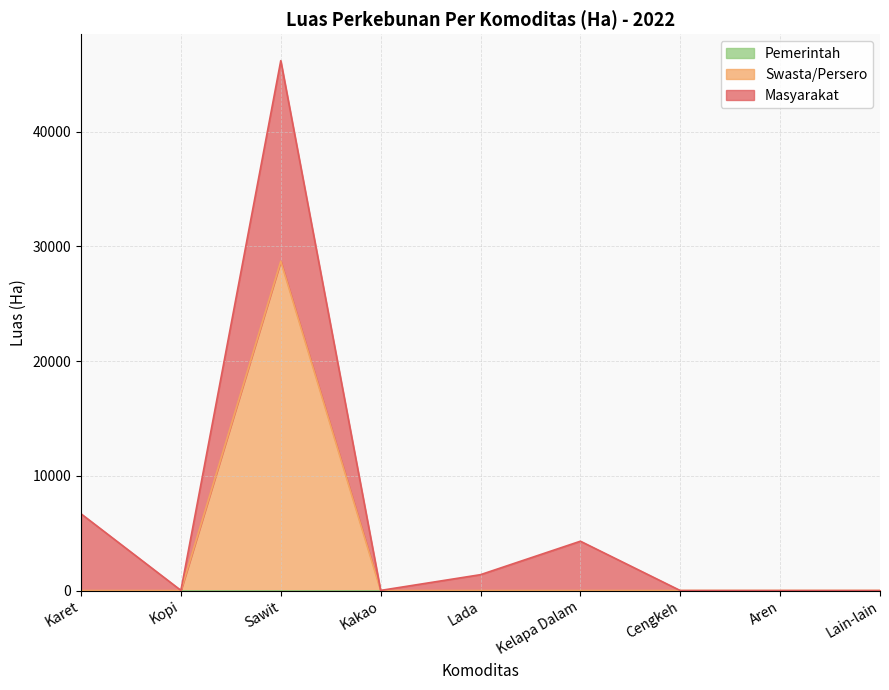

Which has a higher value, Kakao or Karet?

Karet